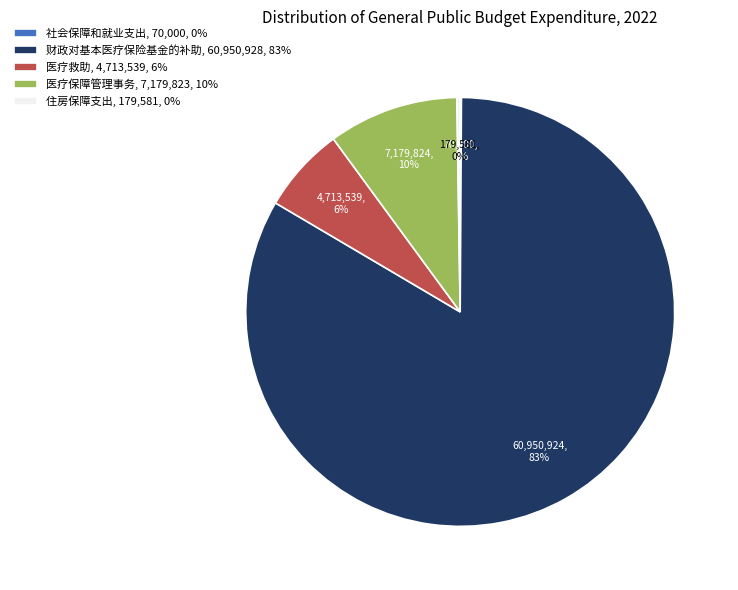

Is it true that 财政对基本医疗保险基金的补助 is 83% of the pie?

True